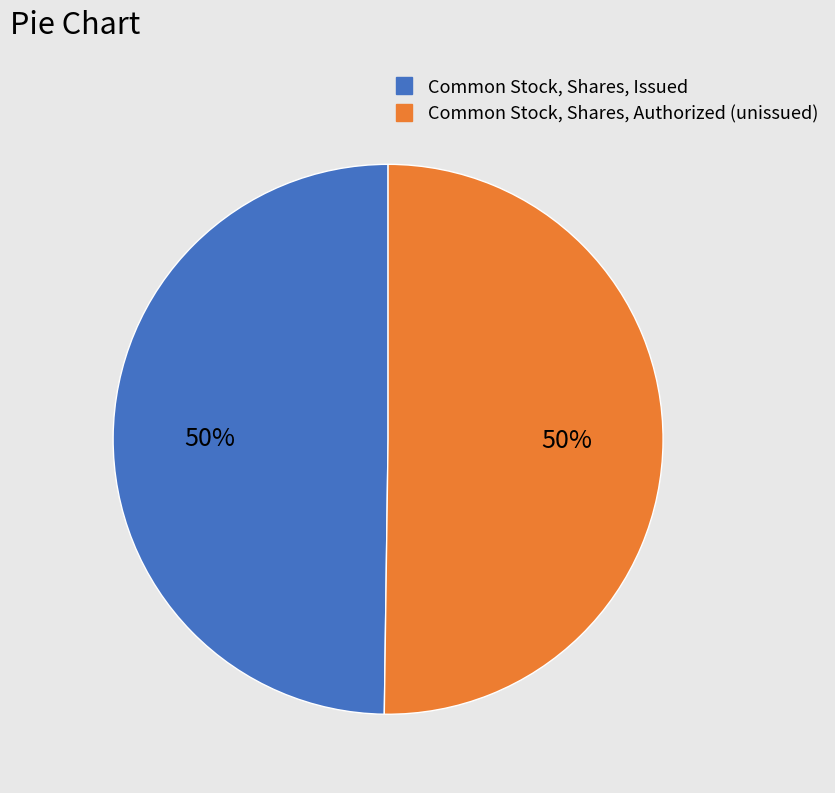

Is the sum of Common Stock, Shares, Issued and Common Stock, Shares, Authorized (unissued) greater than half?

Yes